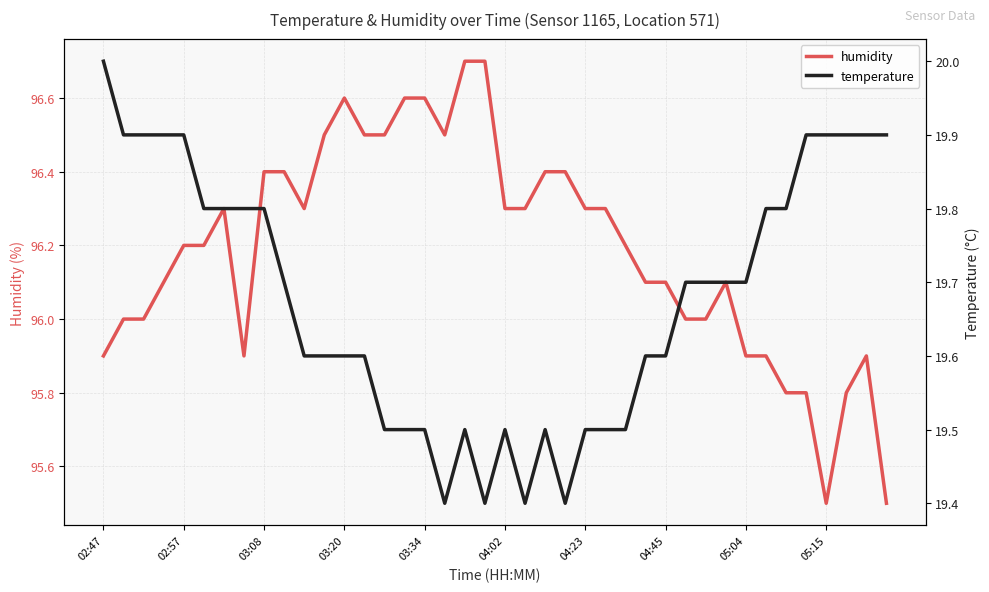

What is the greatest value displayed?

96.7